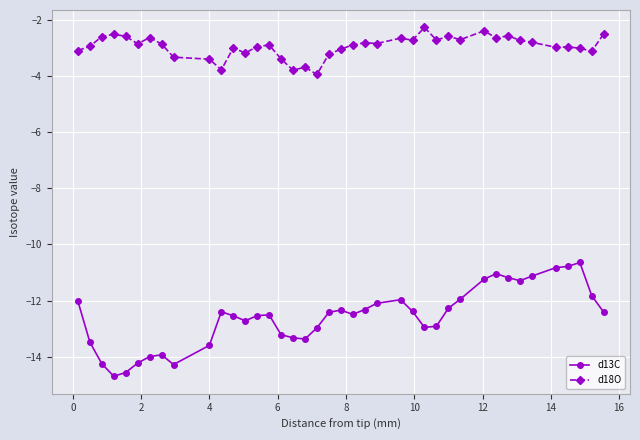

Which series has the widest spread of values?

d13C